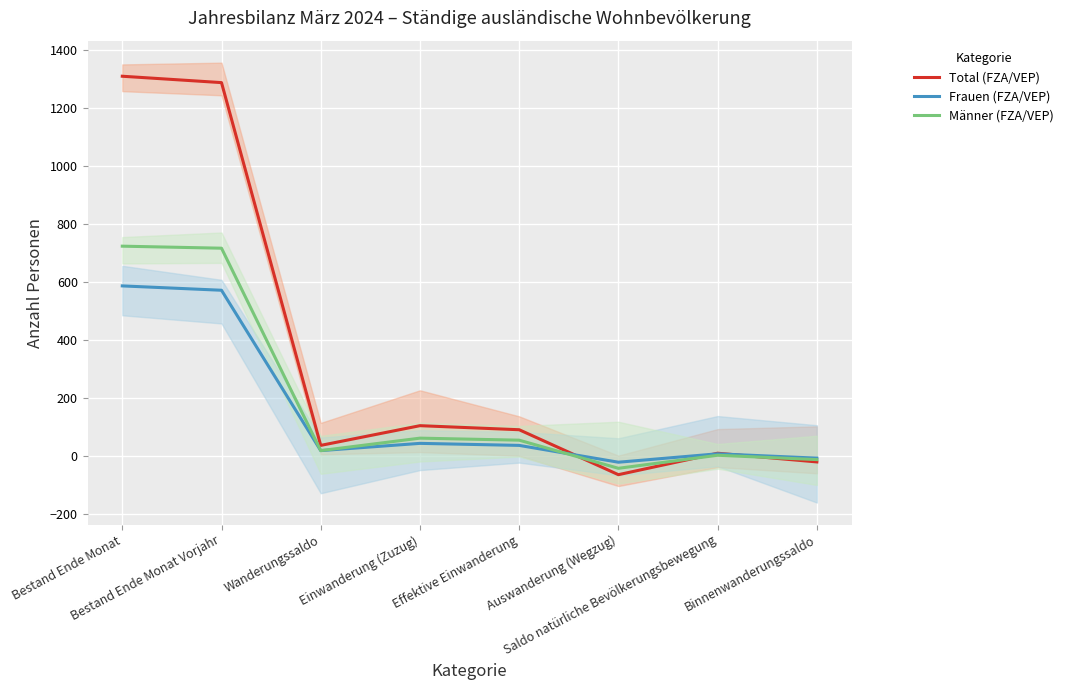

Which series has the widest spread of values?

Total (FZA/VEP)